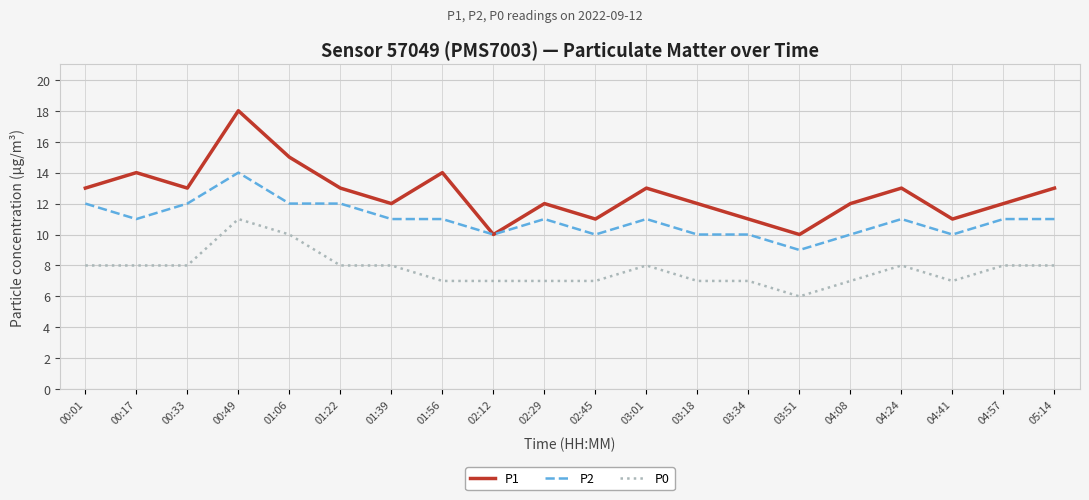

True or false: P0 and P2 cross at least once.

False